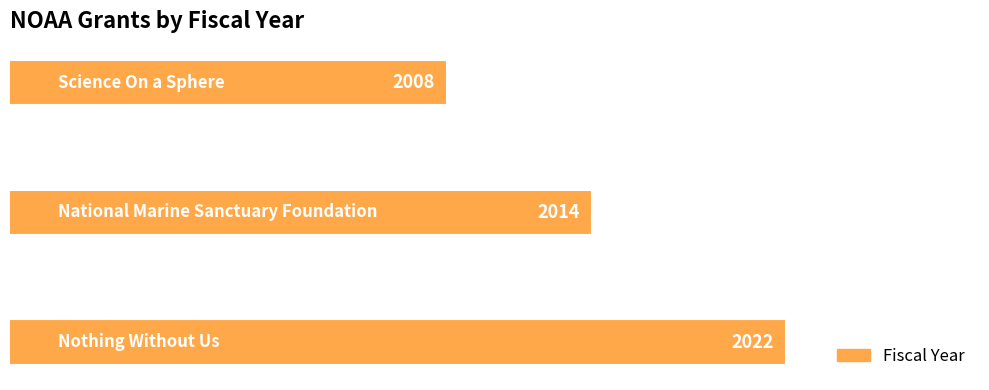

Does the chart contain stacked bars?

No